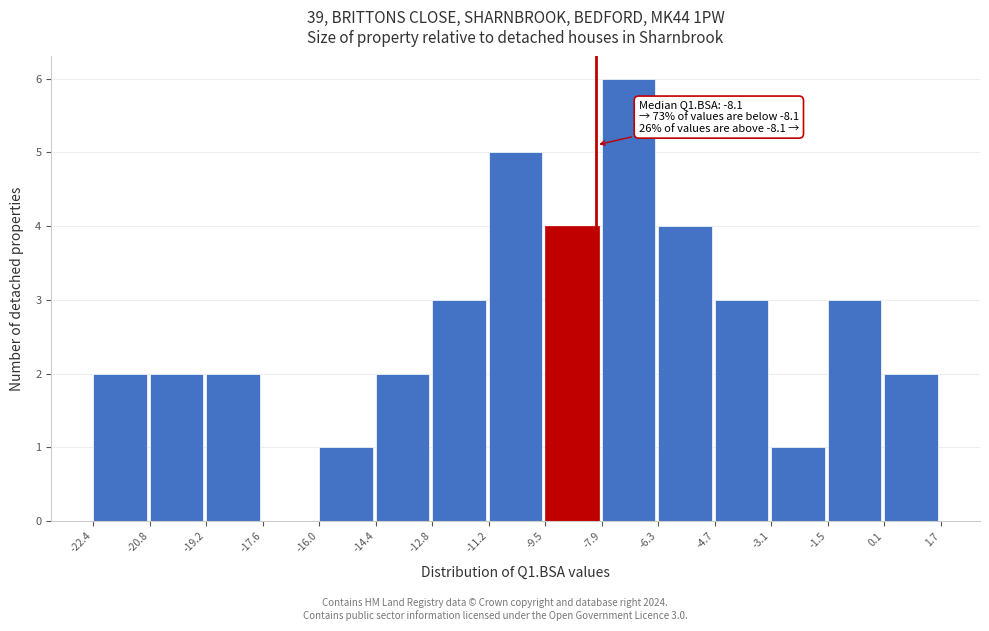

Which range on the x-axis has the tallest bar?

-7.9 to -6.3